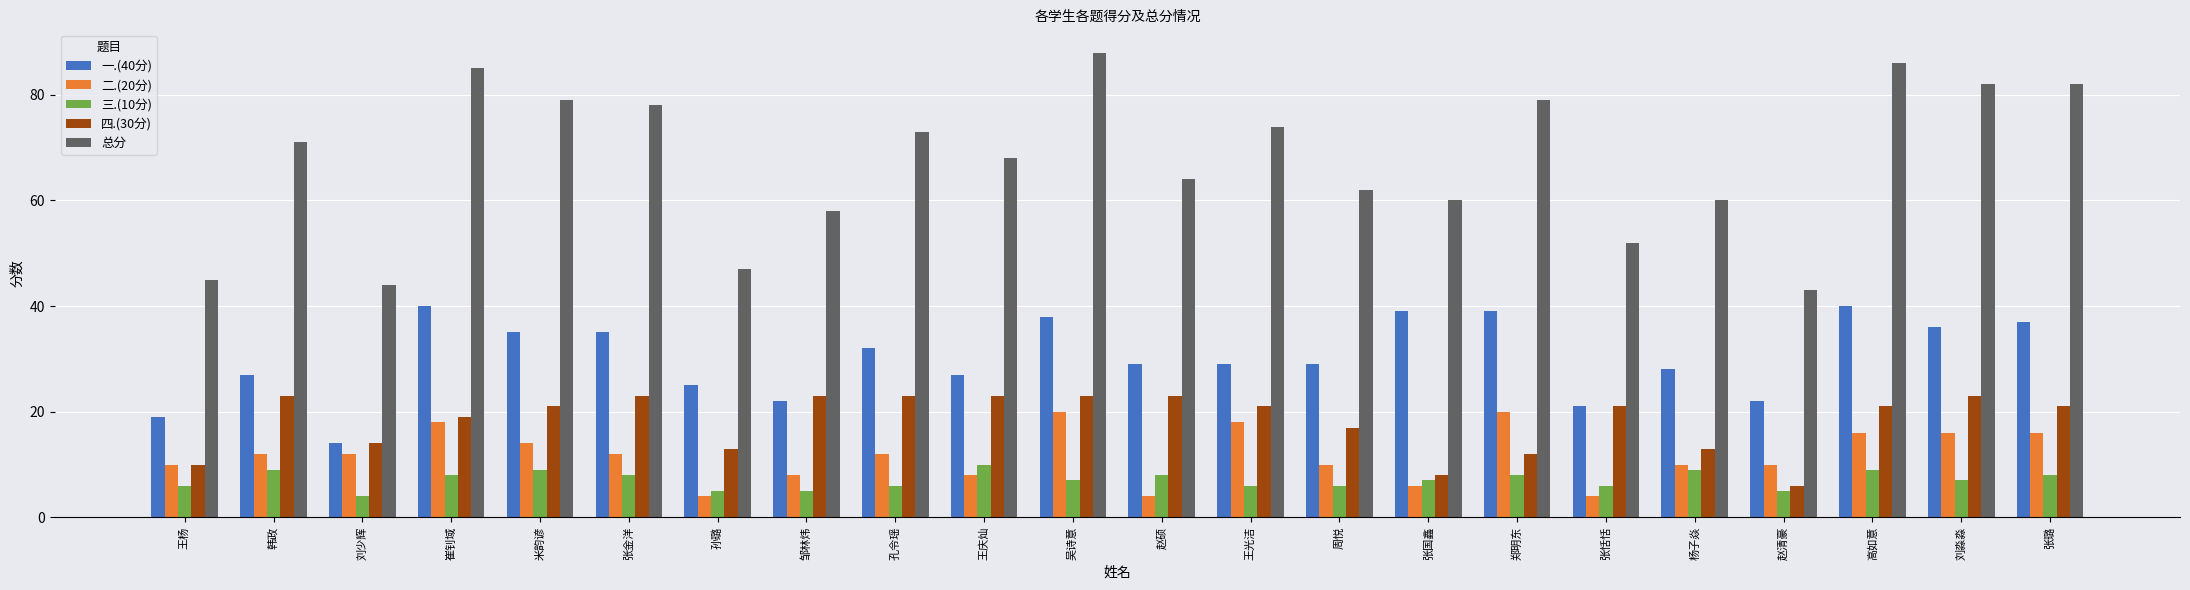

Which category has the highest value in the 三.(10分) series?

王庆灿